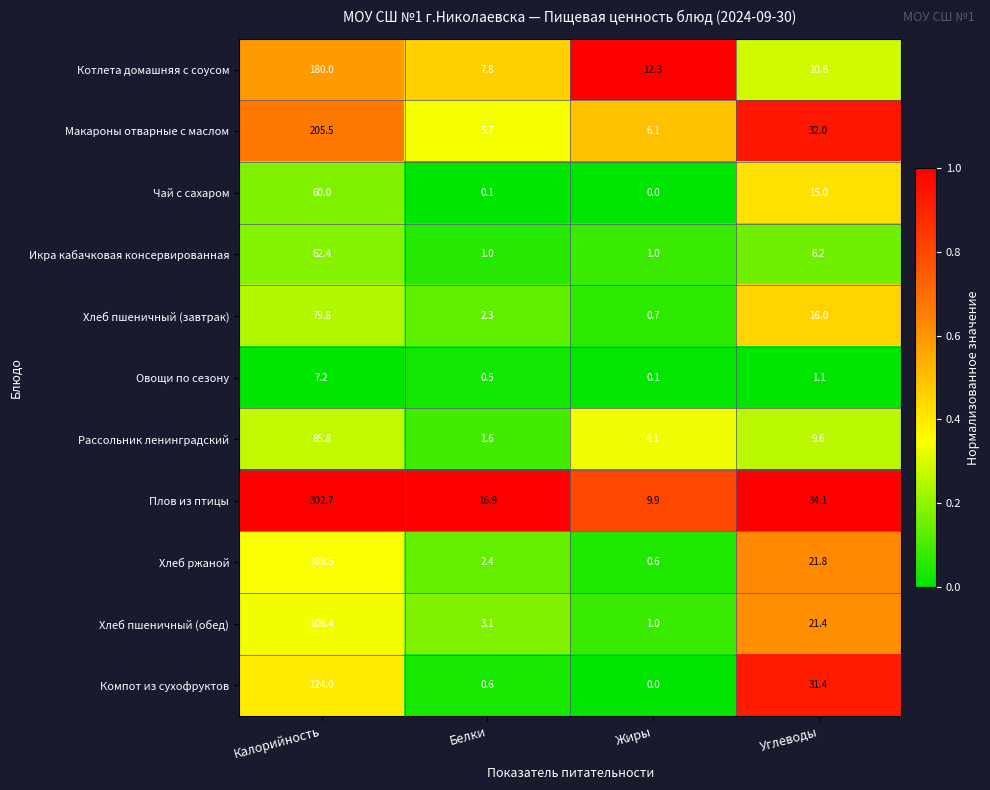

Is it true that Компот из сухофруктов equals 0.0 at Жиры?

True